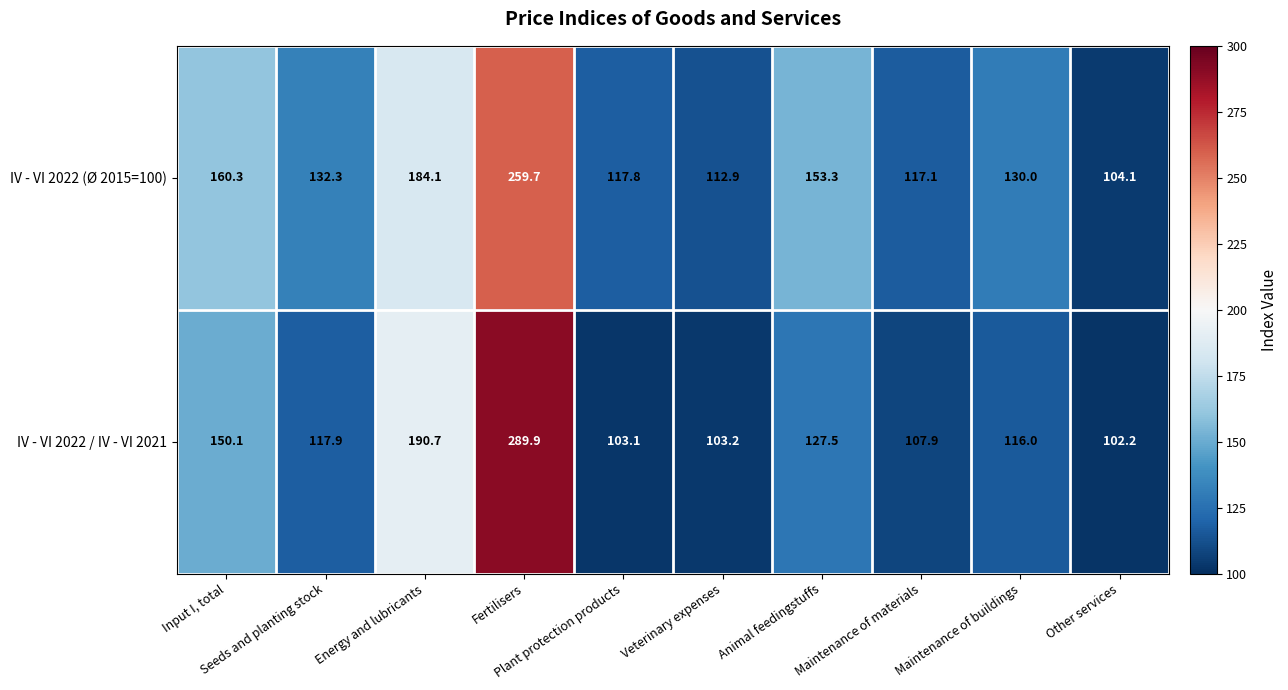

What is the difference between the maximum and minimum values in the IV - VI 2022 (Ø 2015=100) series?

155.6